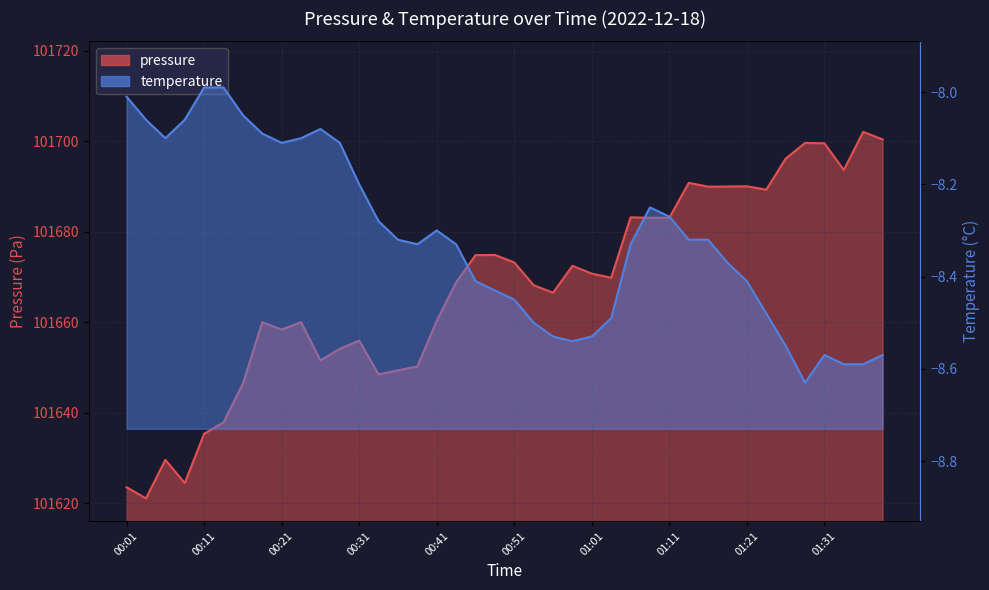

Which has a higher value, 00:46 or 00:21?

00:46